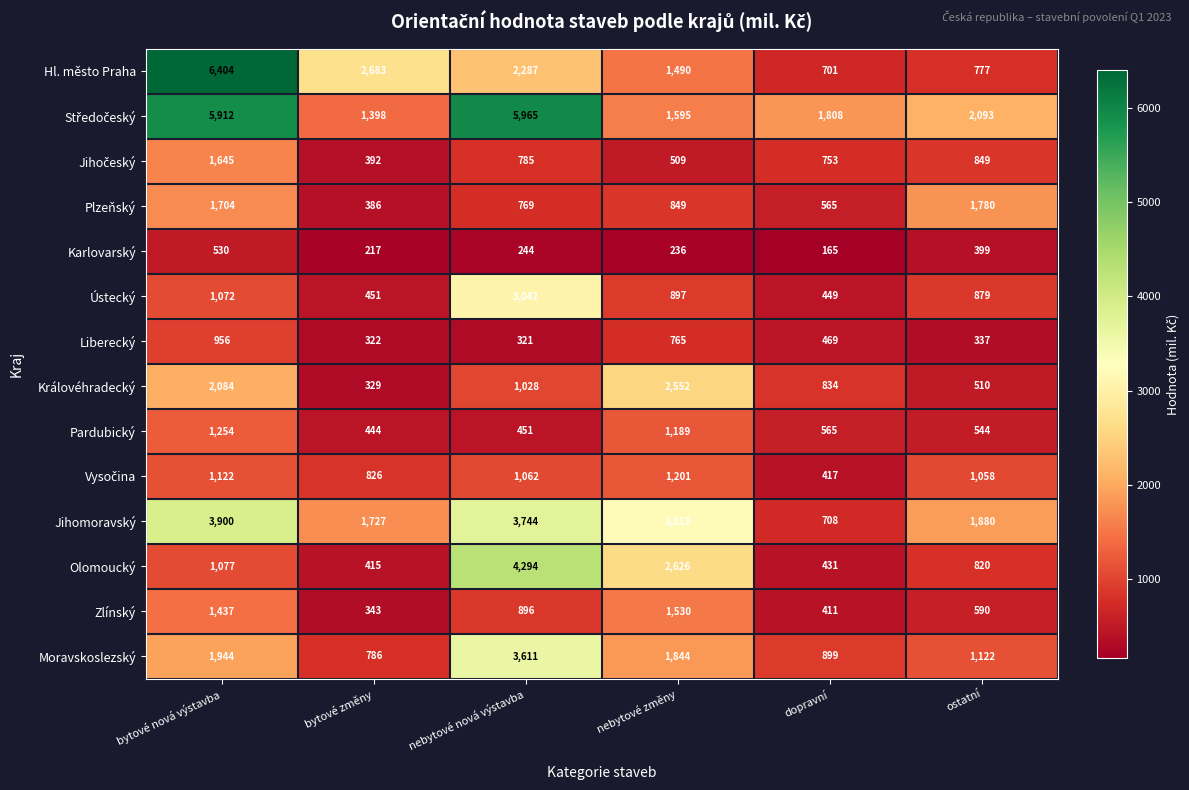

List the labels in order of Plzeňský value, smallest first.

bytové změny, dopravní, nebytové nová výstavba, nebytové změny, bytové nová výstavba, ostatní